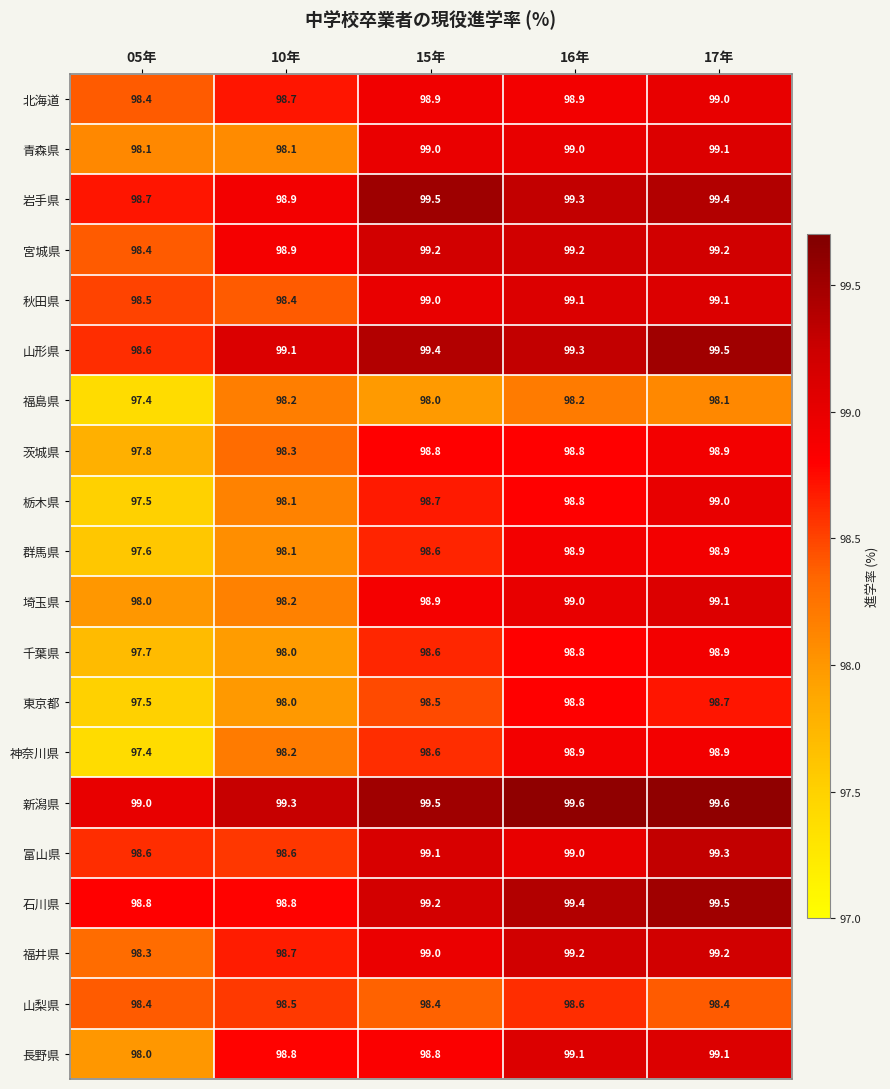

Which series has the largest total across all categories?

新潟県